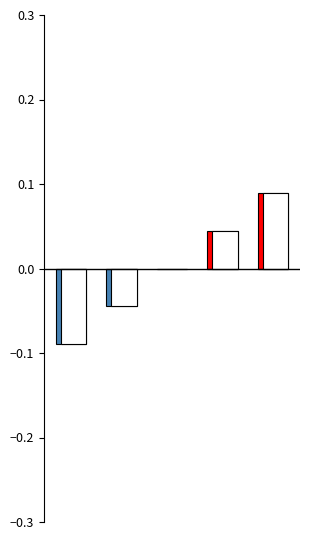

What is the sum of all Below Average values?

-0.1